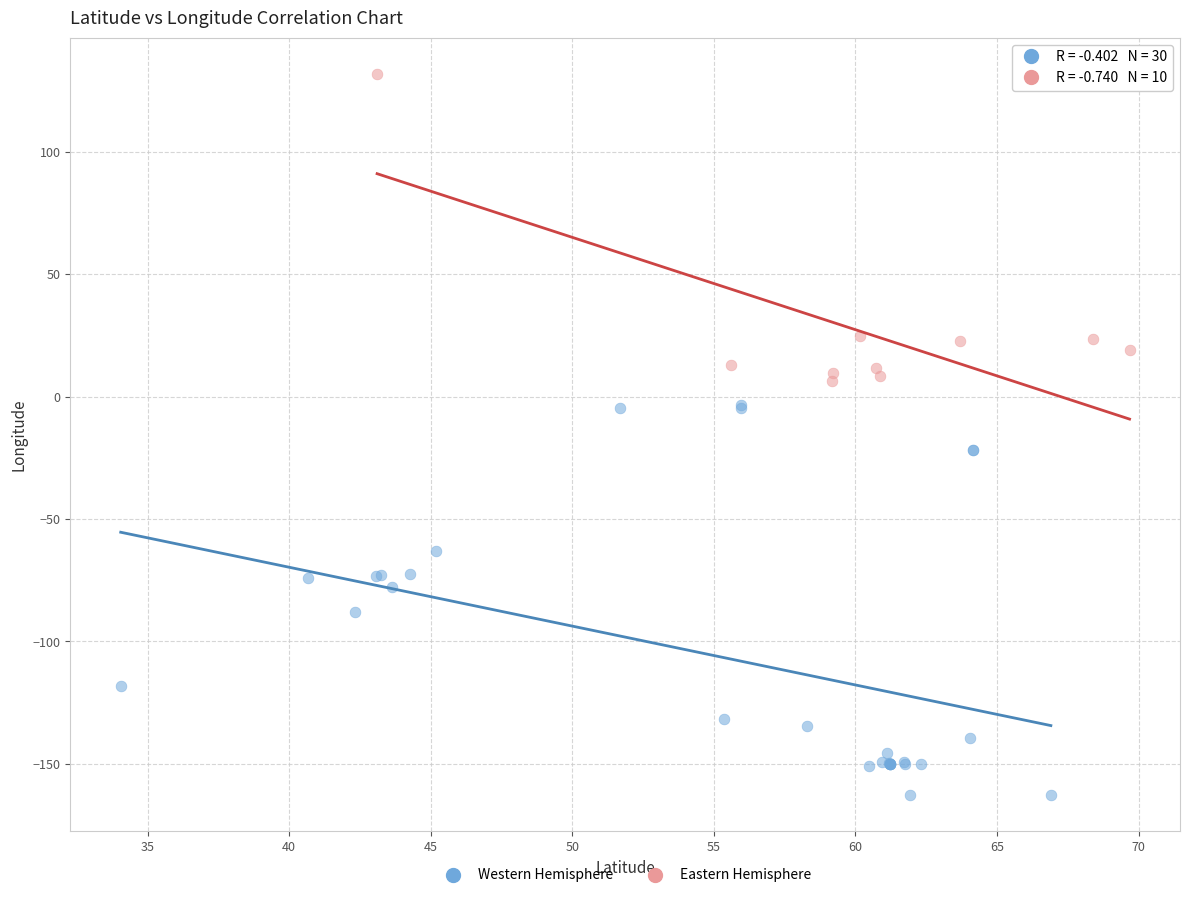

Which series contains the lowest Y value?

Western Hemisphere